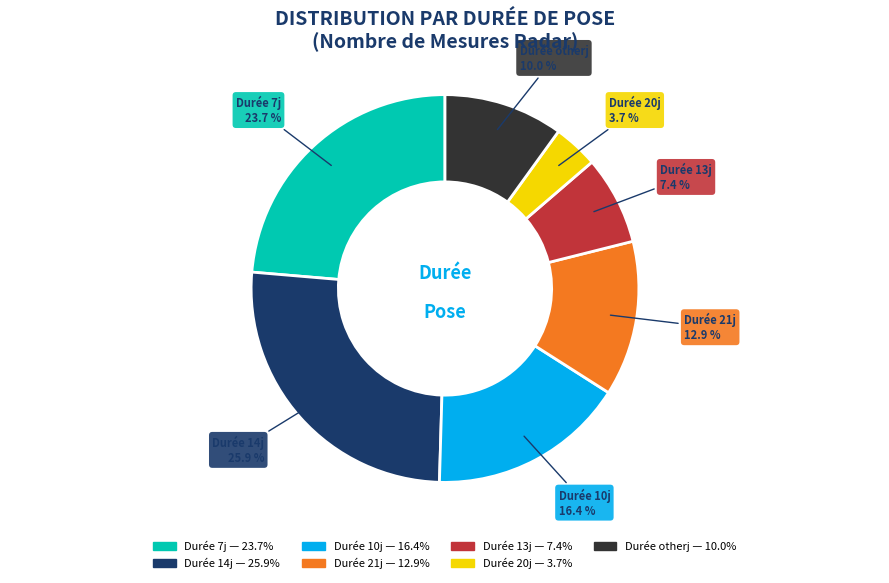

What is the largest slice in the pie chart?

Durée 14j